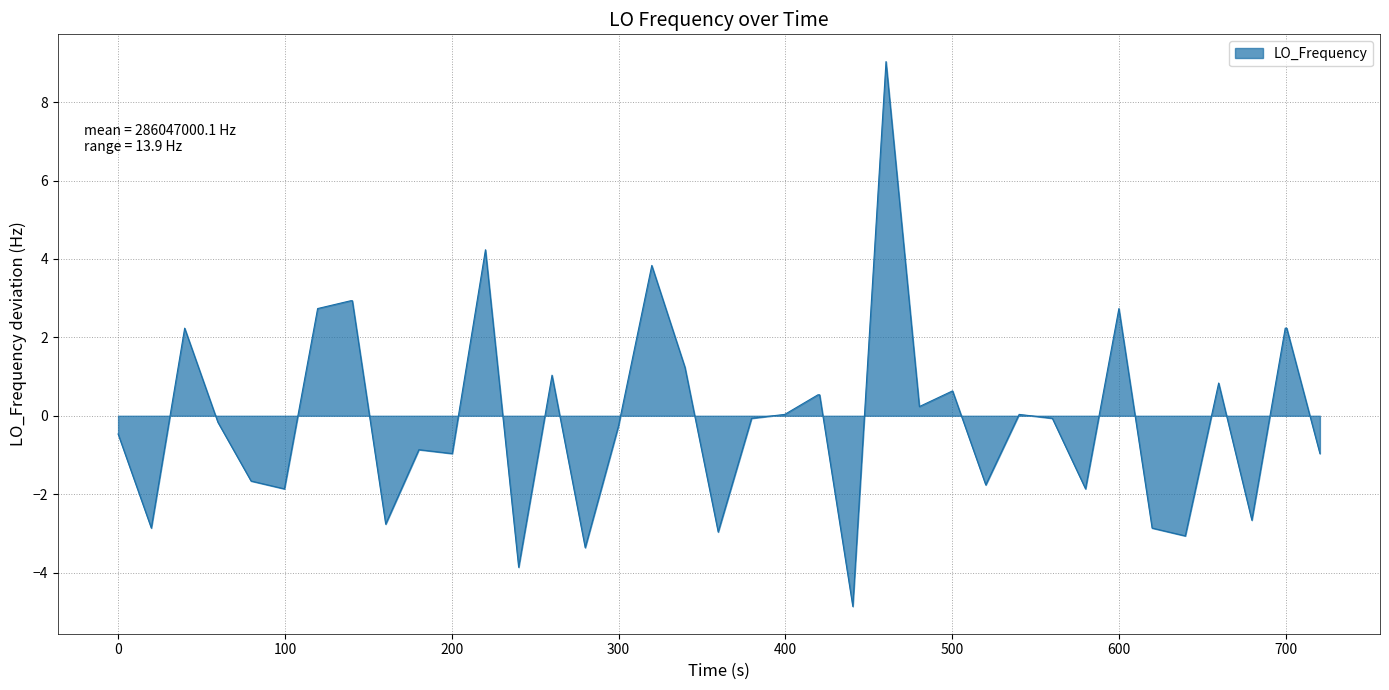

What is the difference between the maximum and minimum values?

13.9